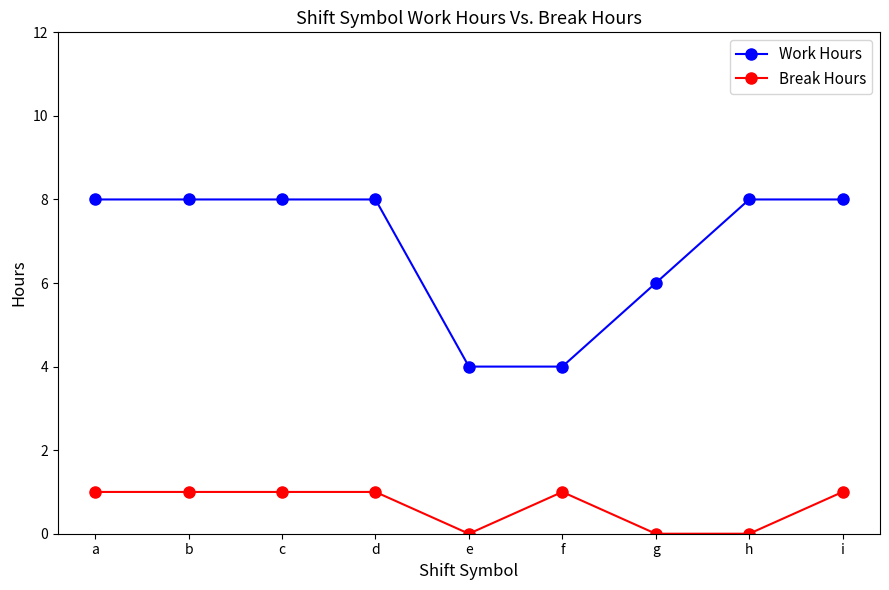

What is the value of the Break Hours point at the 1st from the left?

1.0